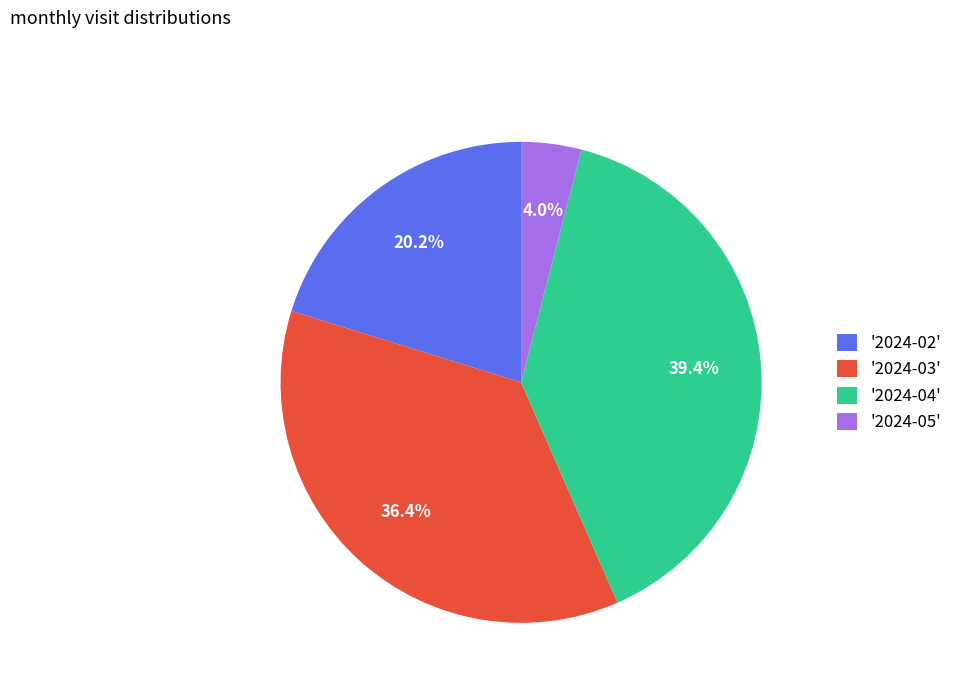

Approximately how many times larger is the value at '2024-02' compared to '2024-04'?

0.5